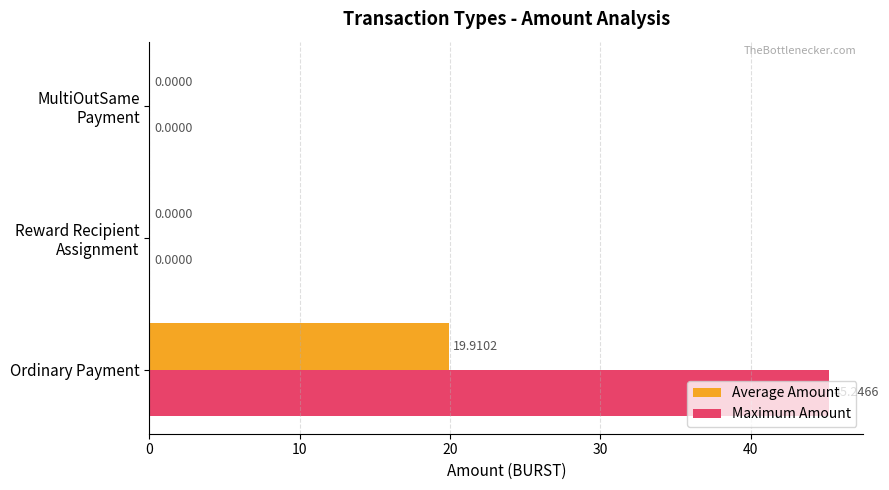

At which category is the sum across all series the highest?

Ordinary Payment